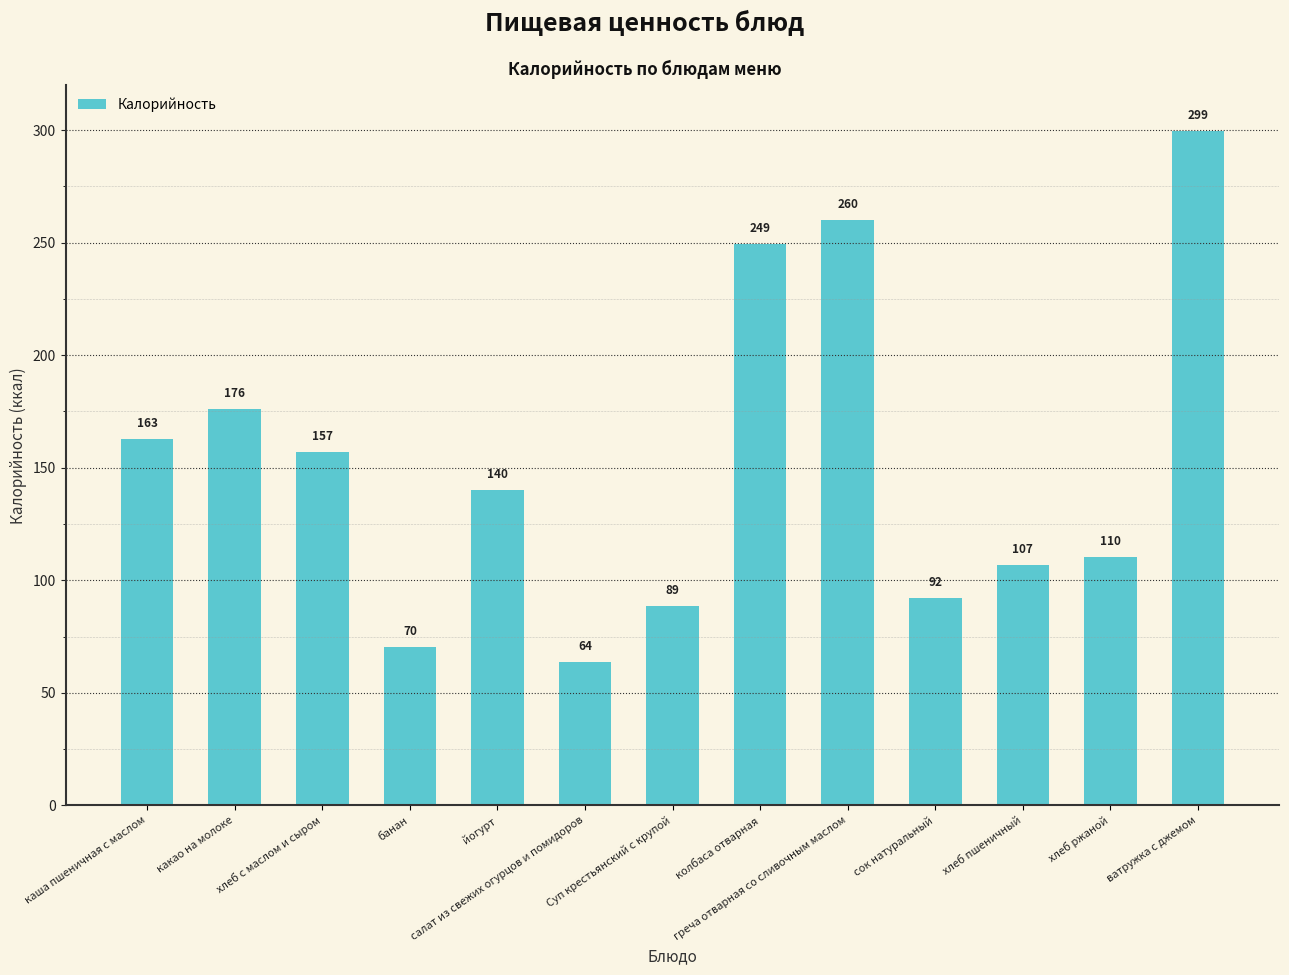

What is the sum of the values at сок натуральный and хлеб ржаной?

202.5